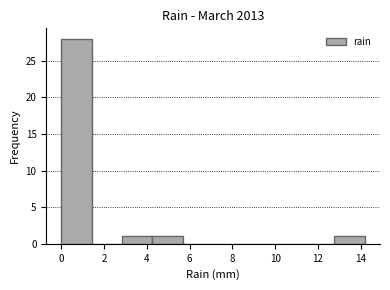

Reading left to right, list every bar in this chart as the range it spans on the x-axis followed by its height. Neither the bar edges nor the heights are printed on the chart, so give them approximately, as read against the axes.

0.00 to 1.42: 28
1.42 to 2.84: 0
2.84 to 4.26: 1
4.26 to 5.68: 1
5.68 to 7.10: 0
7.10 to 8.52: 0
8.52 to 9.94: 0
9.94 to 11.36: 0
11.36 to 12.78: 0
12.78 to 14.20: 1